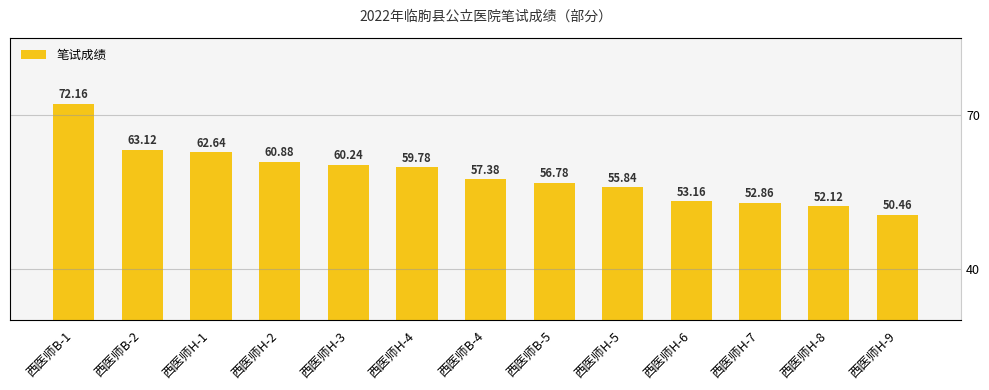

What is the sum of the values at 西医师H-2 and 西医师H-4?

120.7